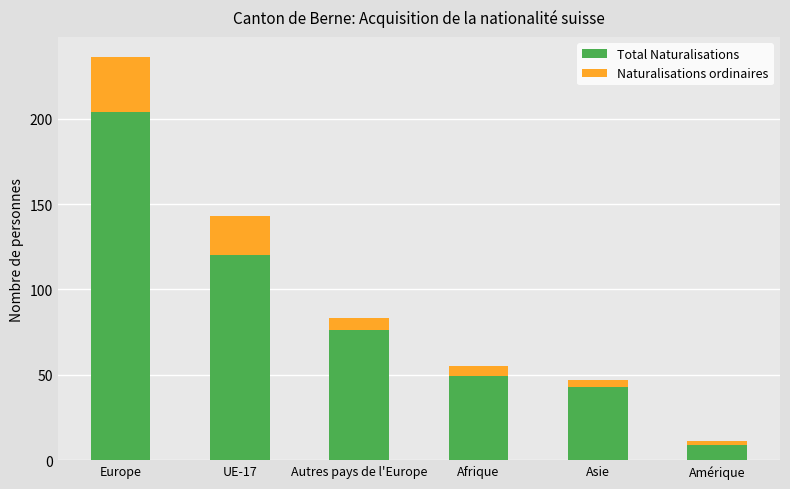

Is the value of Naturalisations ordinaires at Amérique greater than the value of Total Naturalisations at Europe?

No